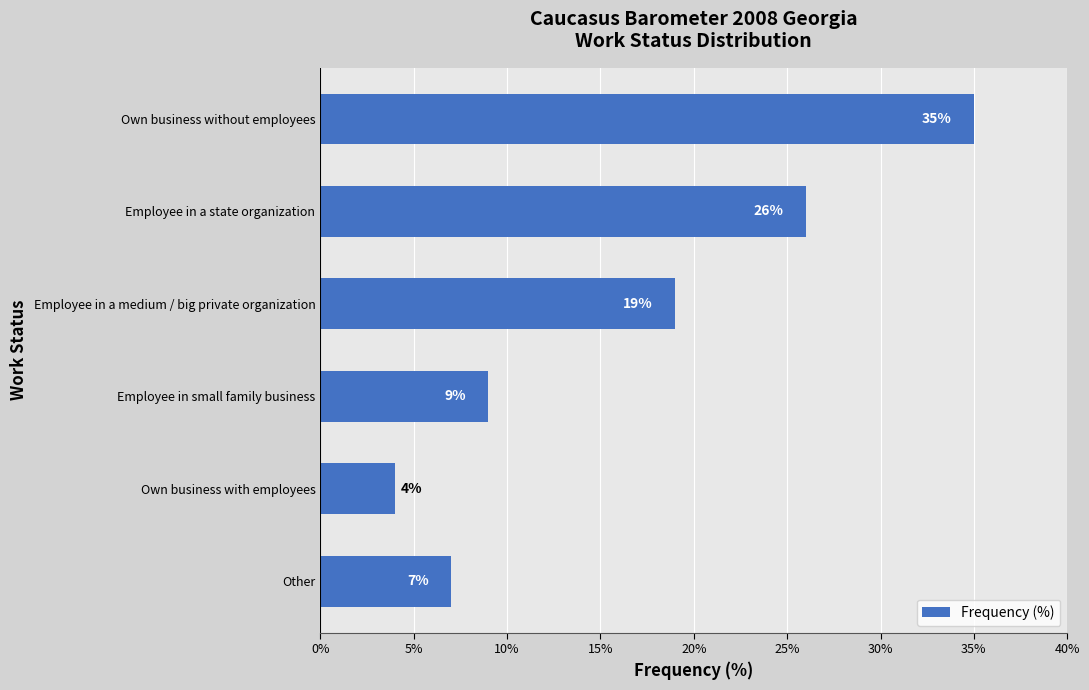

What is the greatest value displayed?

35